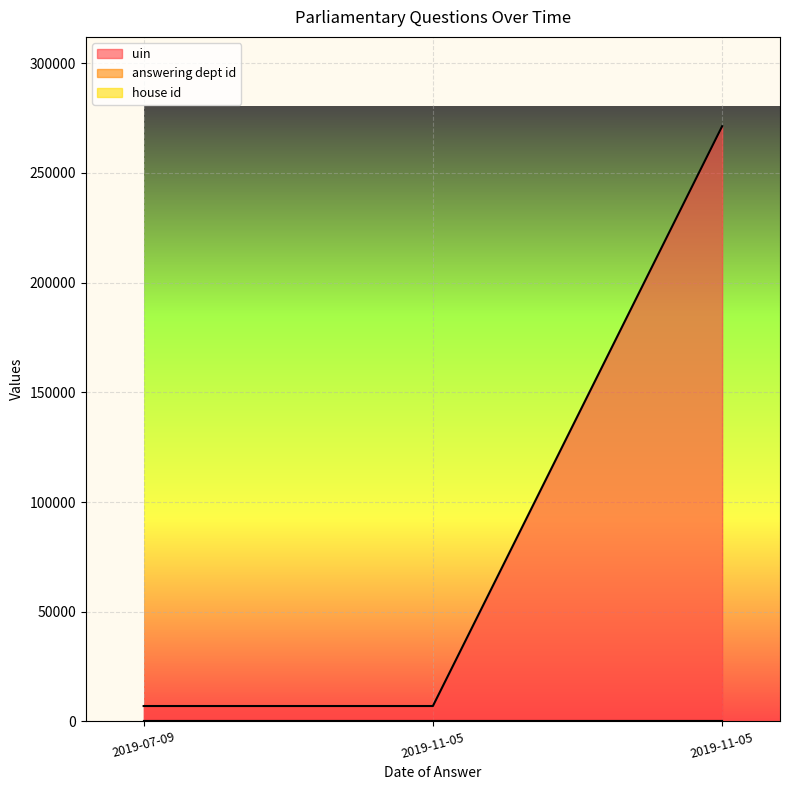

What is the label of the 2nd point from the left?

2019-11-05